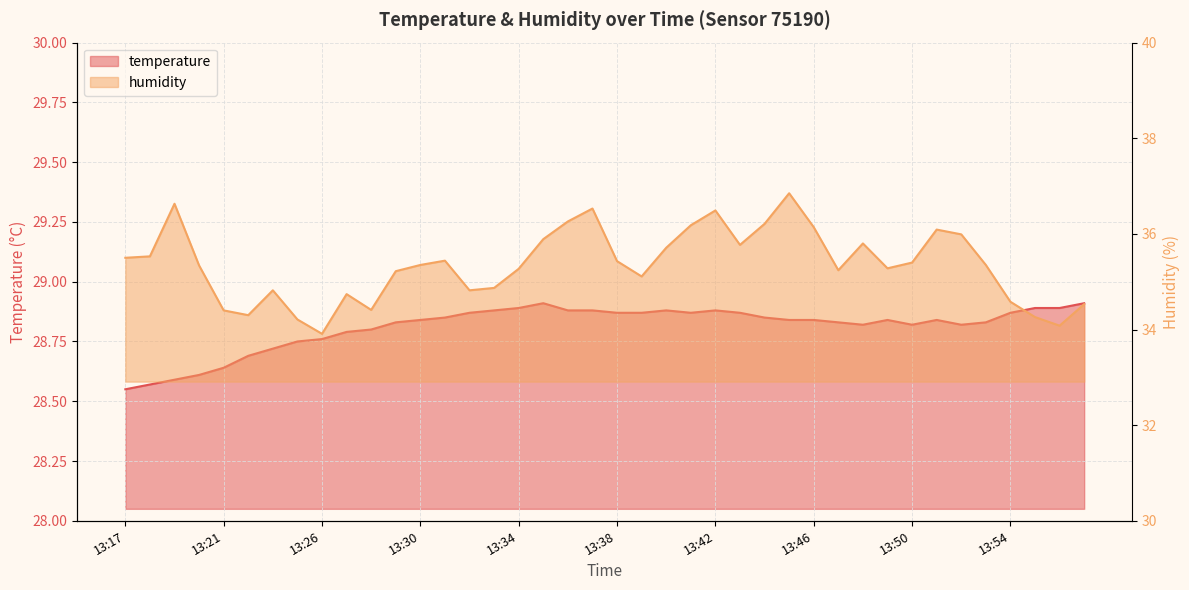

The value of humidity at 13:44 is 36.2. True or false?

True